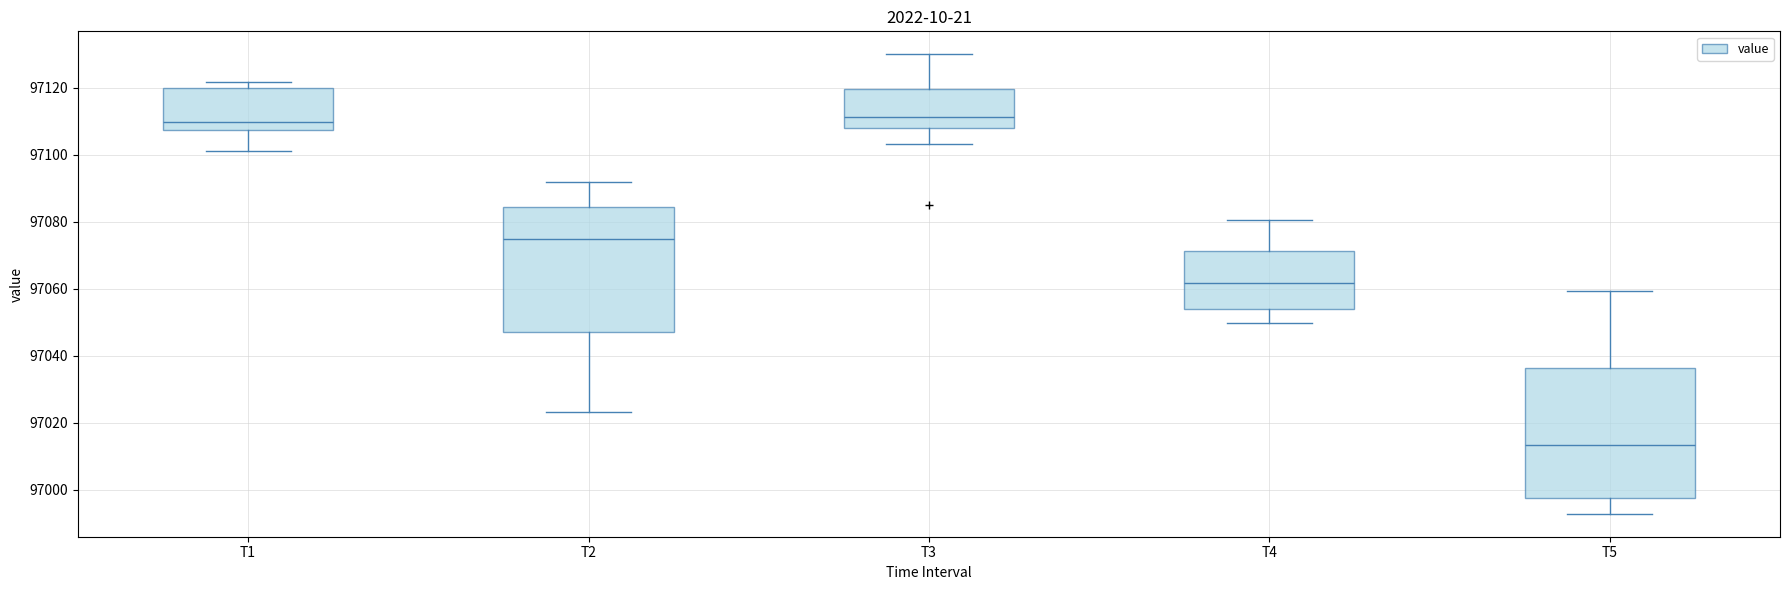

Where is the upper edge of the box for T1 on the y-axis? The values are not printed on the chart, so give them approximately, as read against the axis.

97120